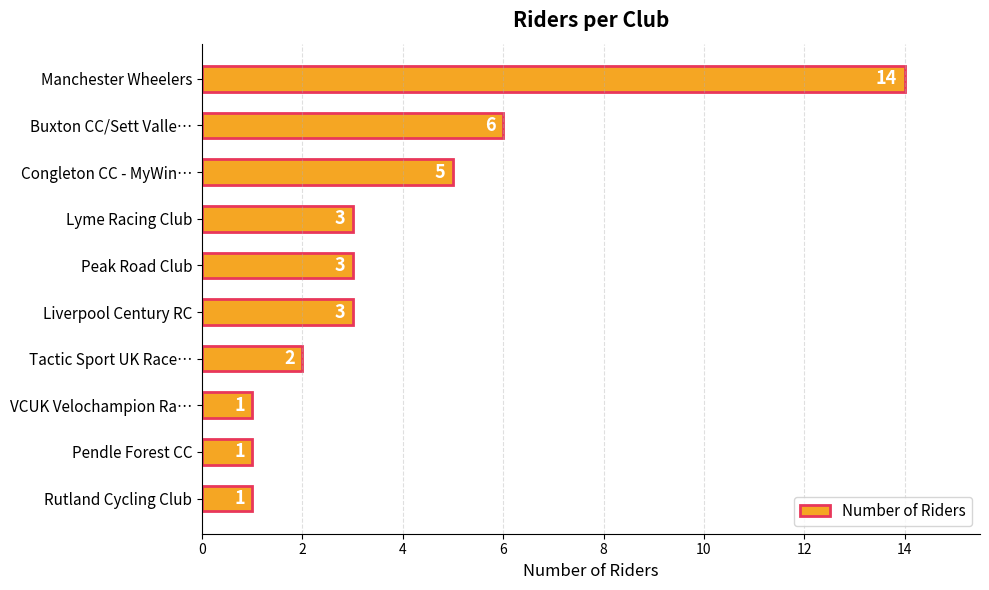

True or false: the data shows 5 at Peak Road Club.

False